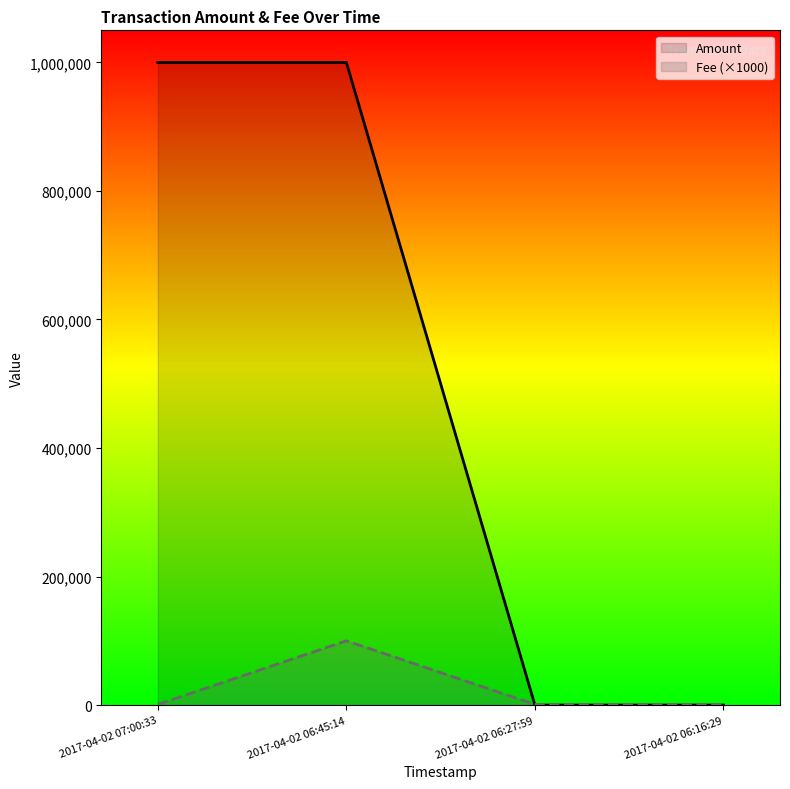

Does the chart display data point markers on the line(s)?

No